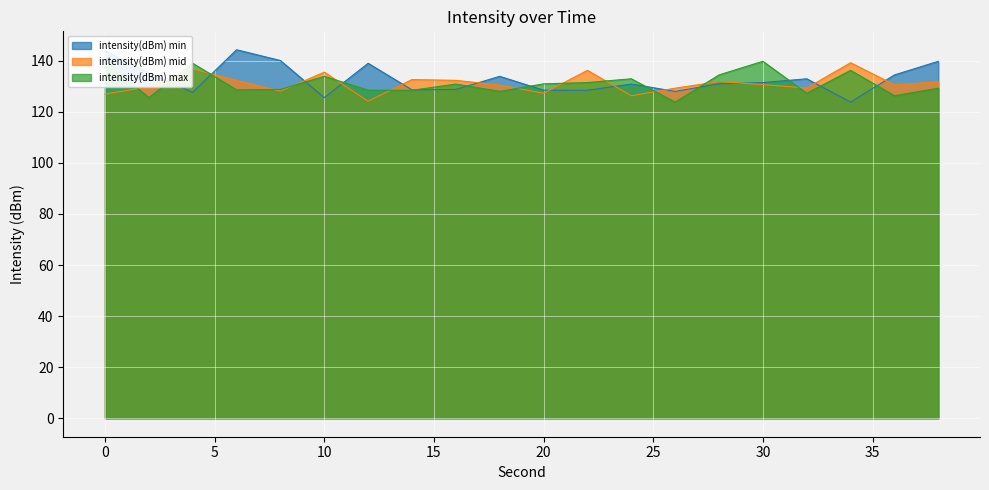

What is the maximum value shown in the chart?

144.3